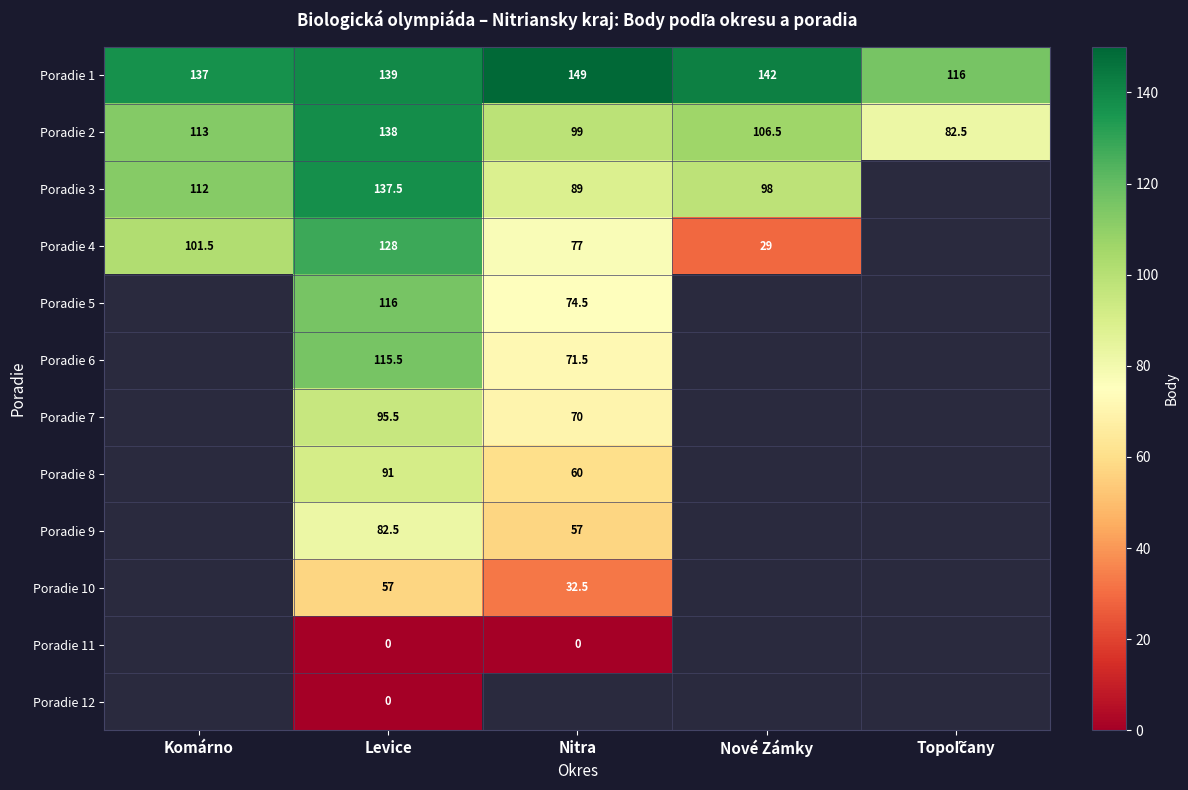

True or false: Poradie 1 has a value of 82.8 at Nitra.

False